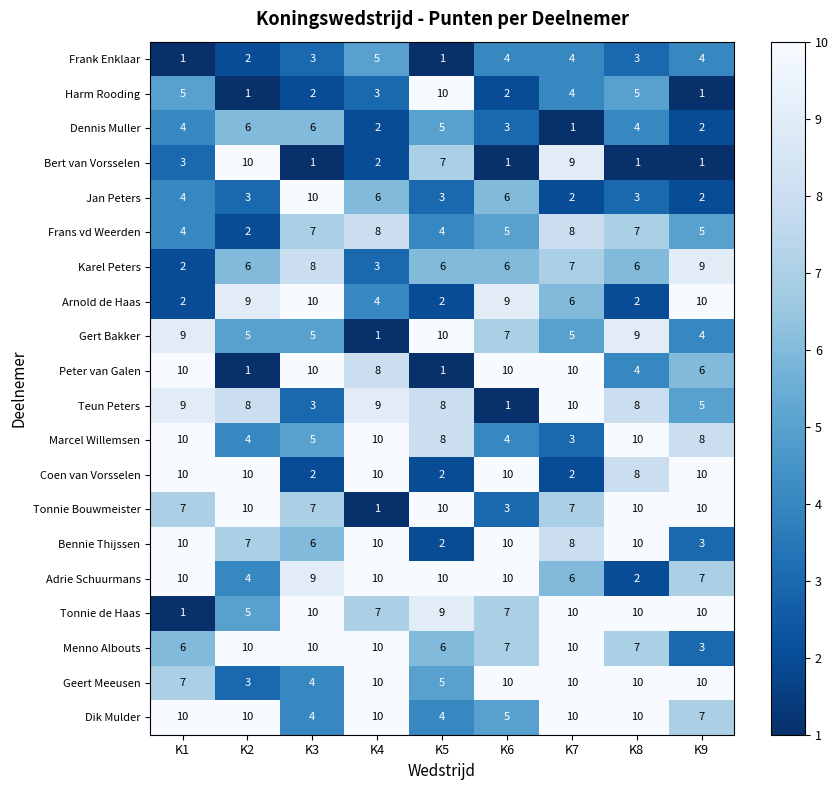

What is the sum of the Marcel Willemsen values at K5 and K3?

13